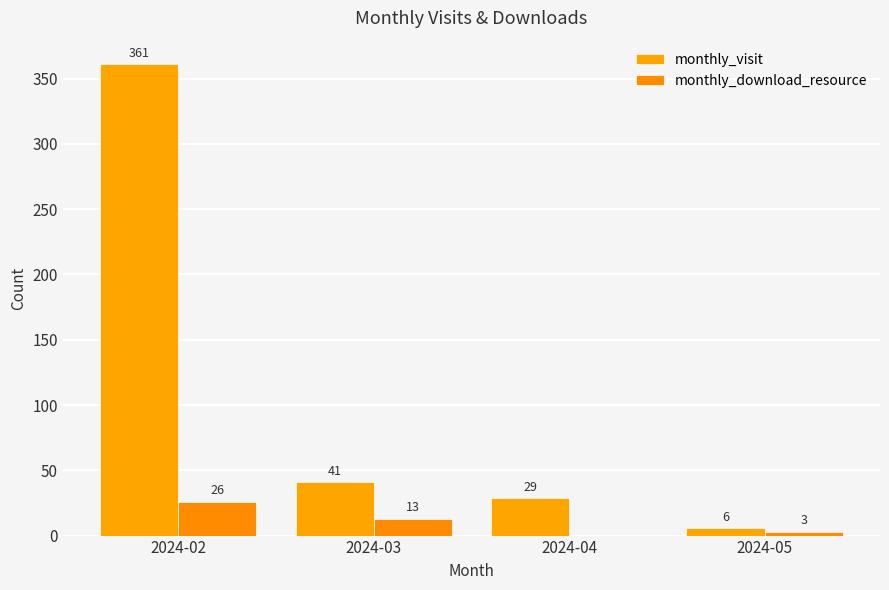

What value does the monthly_download_resource series have at 2024-03, to the nearest 5?

15